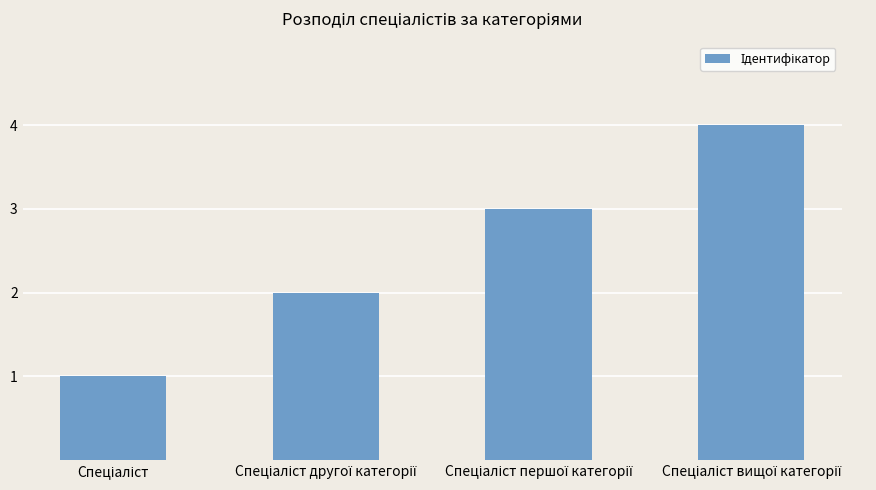

How many values are below 3?

2